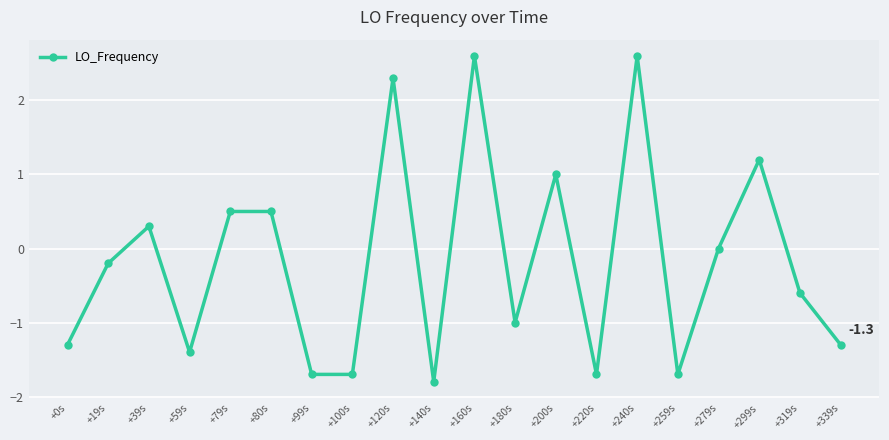

Is it true that the value at +319s is -0.9?

False